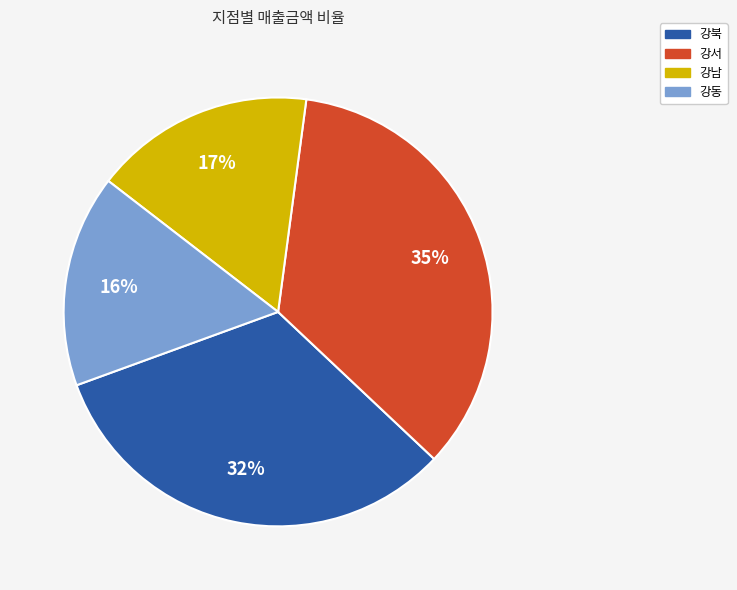

Rank the categories by value from highest to lowest.

강서, 강북, 강남, 강동